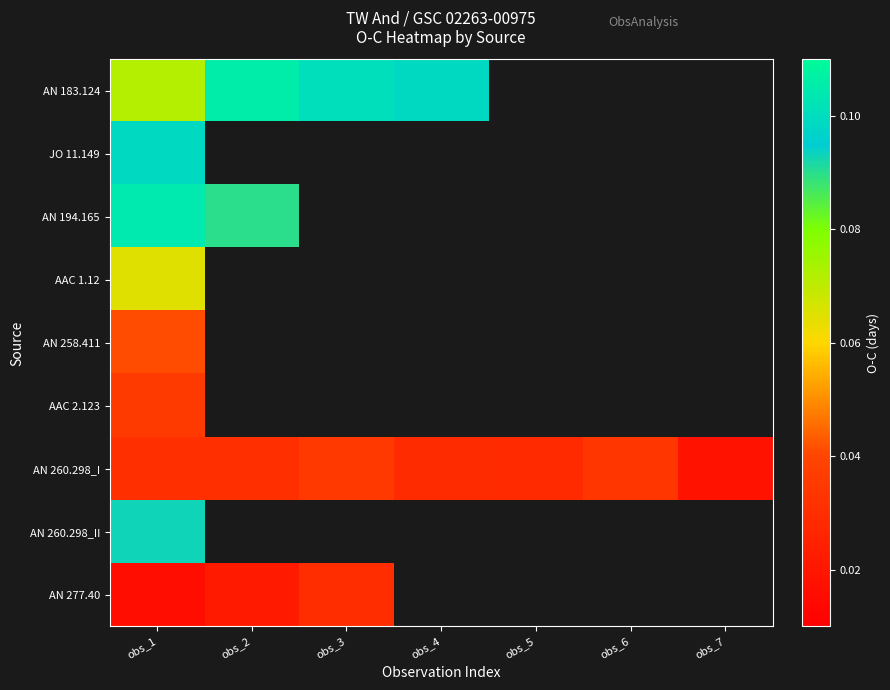

At which category does the chart reach its minimum across all series?

obs_1